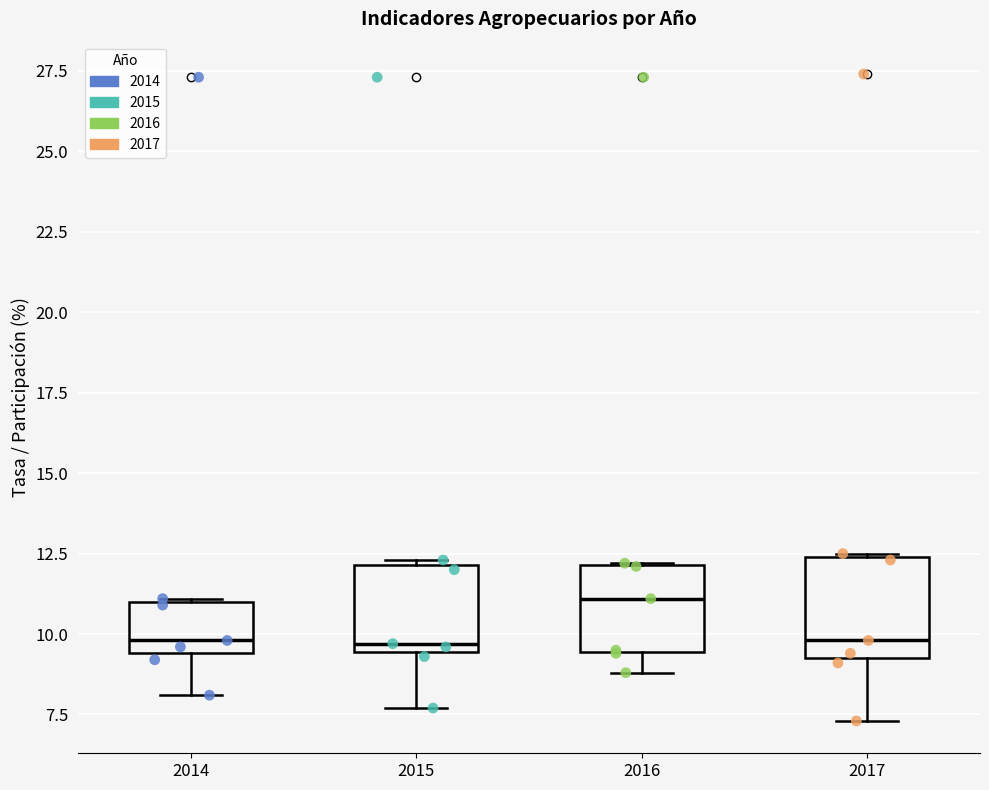

Reading left to right, transcribe this box plot: for each box, give where its median line is, the range the box spans, and where its two whiskers end, as read against the y-axis. The values are not printed on the chart, so give them approximately, as read against the axis.

2014: median 10.0, box 9.5 to 11.0, whiskers 8.0 to 11.0
2015: median 9.5 (just above the box's lower edge), box 9.5 to 12.0, whiskers 7.5 to 12.5
2016: median 11.0, box 9.5 to 12.0, whiskers 9.0 to 12.0
2017: median 10.0, box 9.5 to 12.5, whiskers 7.5 to 12.5